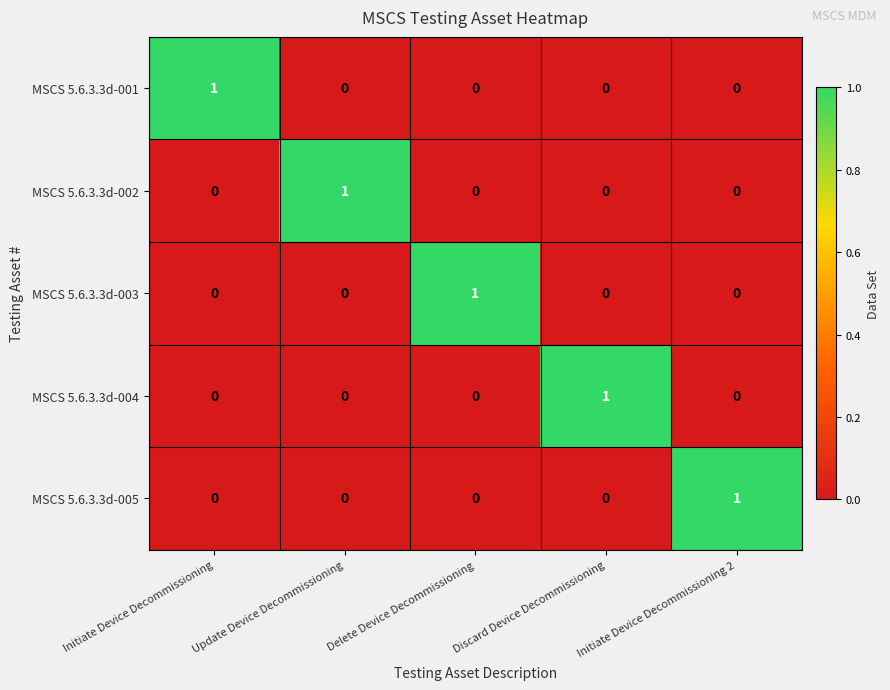

The value of MSCS 5.6.3.3d-004 at Delete Device Decommissioning is 0. True or false?

True